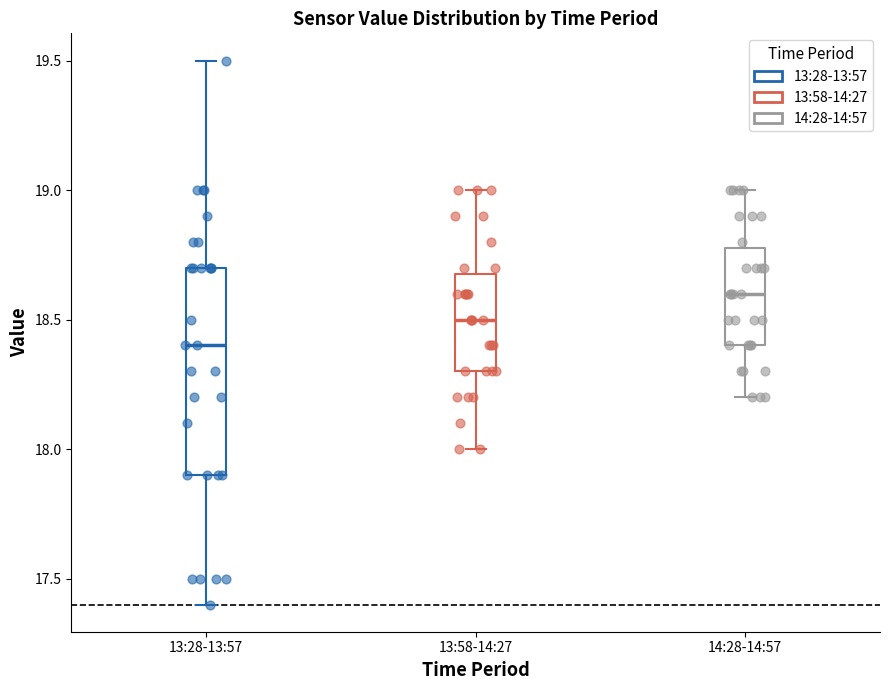

Where does the lower whisker of the box for 13:28-13:57 end on the y-axis? The values are not printed on the chart, so give them approximately, as read against the axis.

17.4